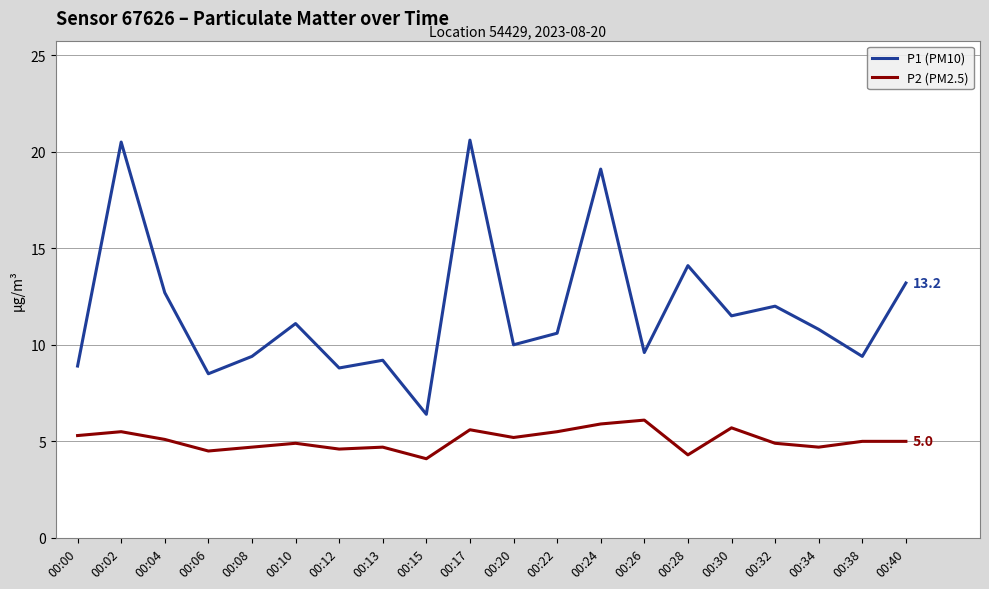

How many distinct data groups are displayed?

2